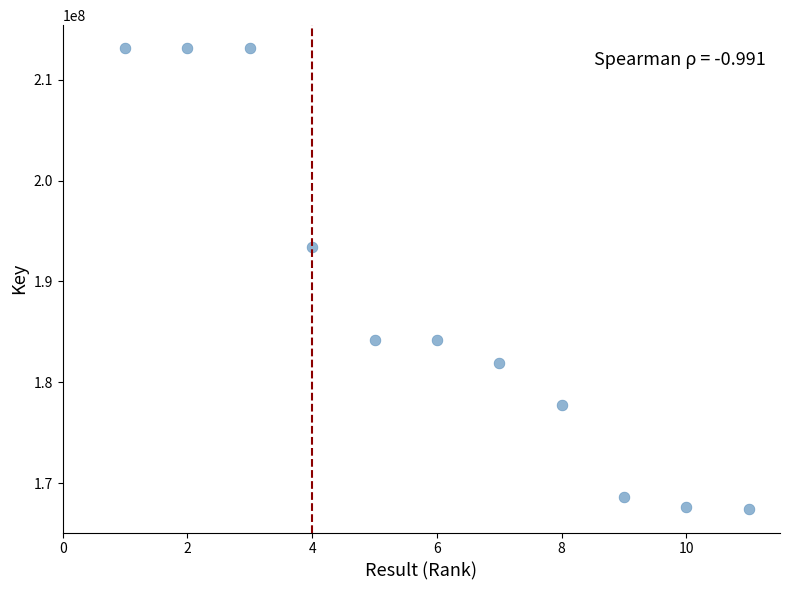

What is the range of X values (max minus min)?

10